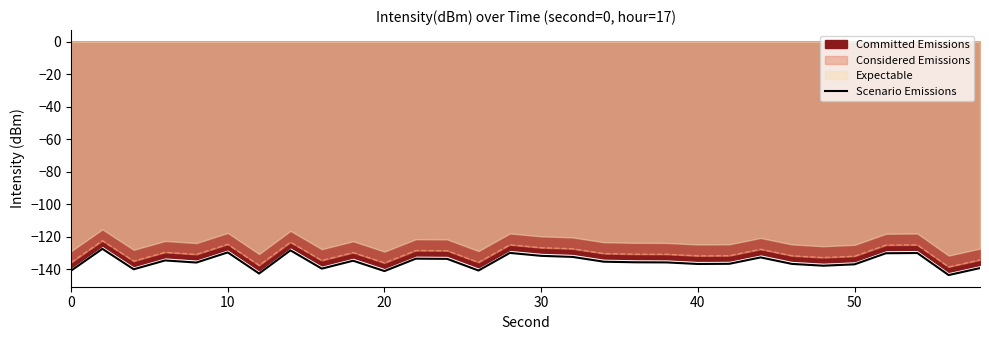

Does the chart have visible grid lines?

No